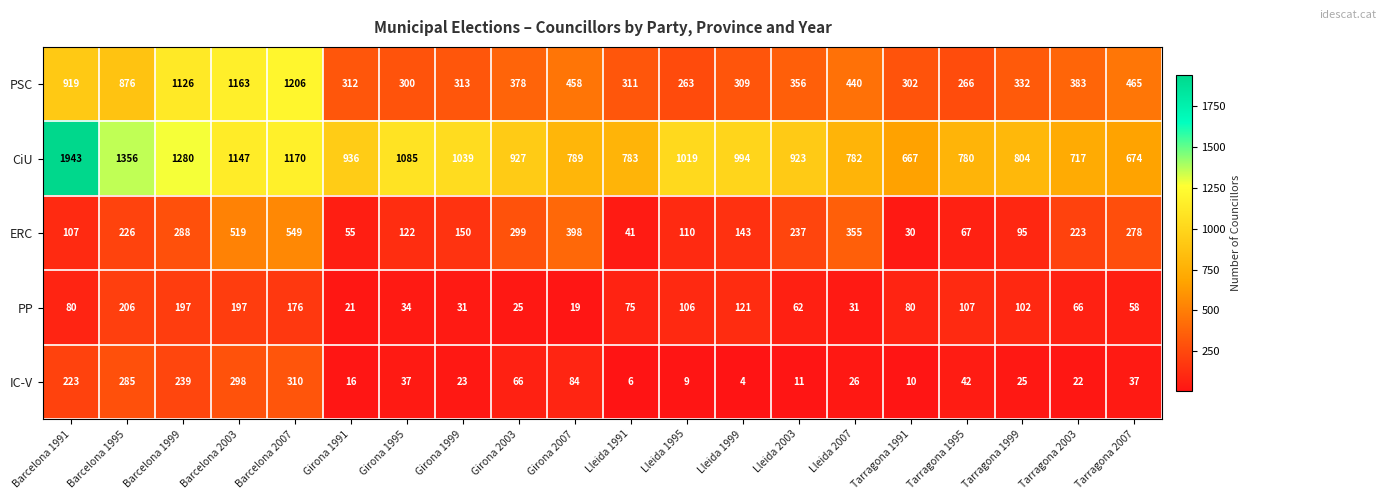

Rank the series by their maximum value, from lowest to highest.

PP, IC-V, ERC, PSC, CiU